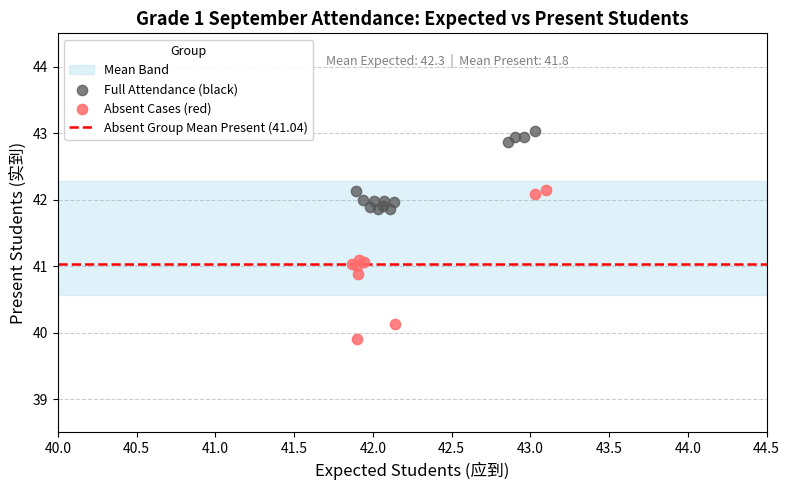

Which series reaches the minimum Y coordinate?

Absent Cases (red)